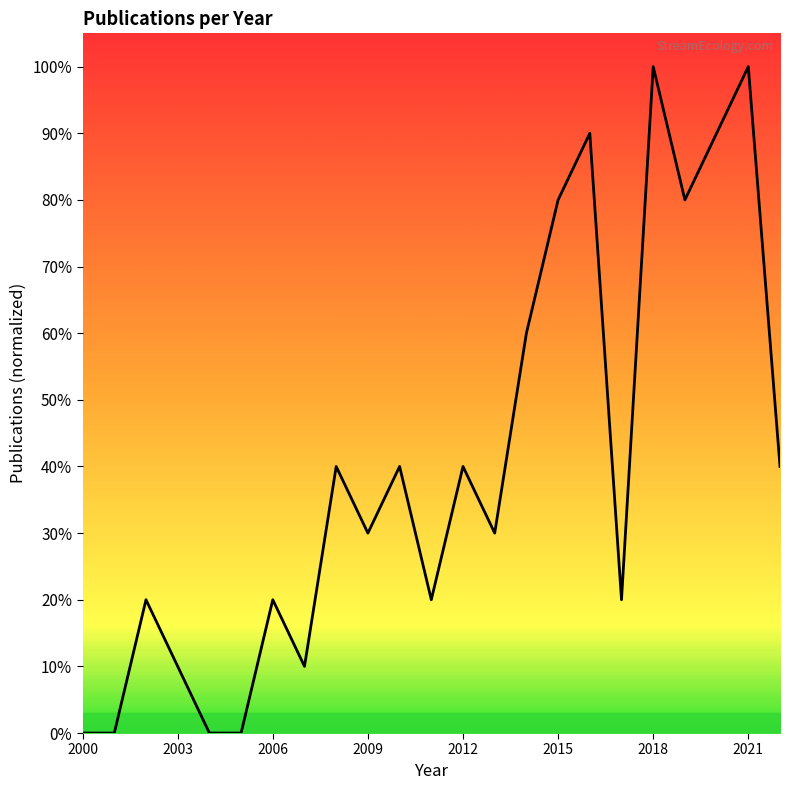

True or false: there are more than 0 points higher than both neighbors.

True